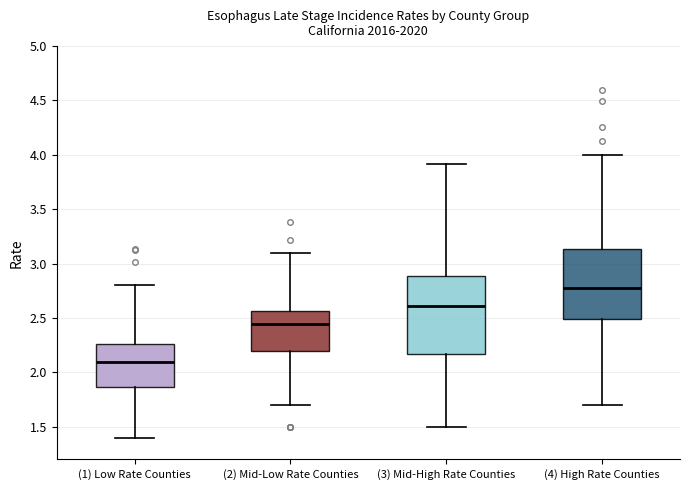

Reading left to right, transcribe this box plot: for each box, give where its median line is, the range the box spans, and where its two whiskers end, as read against the y-axis. The values are not printed on the chart, so give them approximately, as read against the axis.

(1) Low Rate Counties: median 2.10, box 1.85 to 2.25, whiskers 1.40 to 2.80
(2) Mid-Low Rate Counties: median 2.45, box 2.20 to 2.55, whiskers 1.70 to 3.10
(3) Mid-High Rate Counties: median 2.60, box 2.15 to 2.90, whiskers 1.50 to 3.90
(4) High Rate Counties: median 2.75, box 2.50 to 3.15, whiskers 1.70 to 4.00